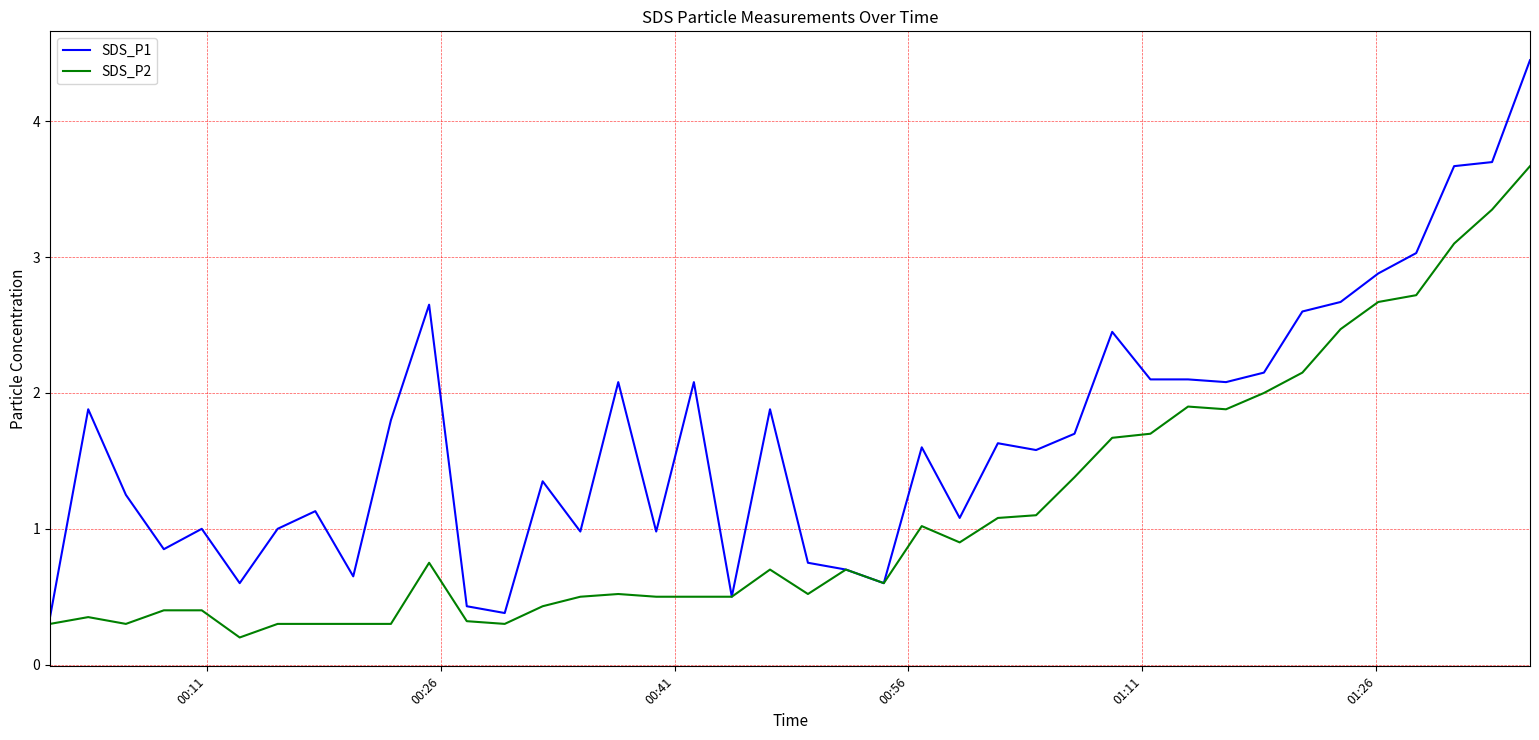

Which series has the largest total across all categories?

SDS_P1